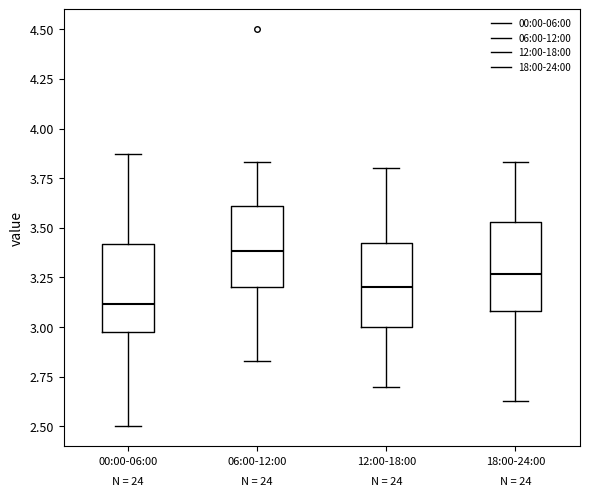

Reading left to right, transcribe this box plot: for each box, give where its median line is, the range the box spans, and where its two whiskers end, as read against the y-axis. The values are not printed on the chart, so give them approximately, as read against the axis.

00:00-06:00: median 3.10, box 3.00 to 3.40, whiskers 2.50 to 3.85
06:00-12:00: median 3.40, box 3.20 to 3.60, whiskers 2.85 to 3.85
12:00-18:00: median 3.20, box 3.00 to 3.45, whiskers 2.70 to 3.80
18:00-24:00: median 3.25, box 3.10 to 3.55, whiskers 2.65 to 3.85